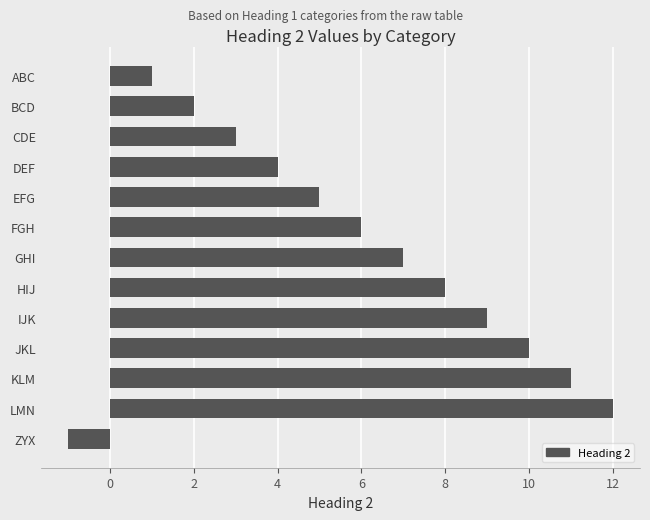

What is the difference between the second highest and second lowest values?

10